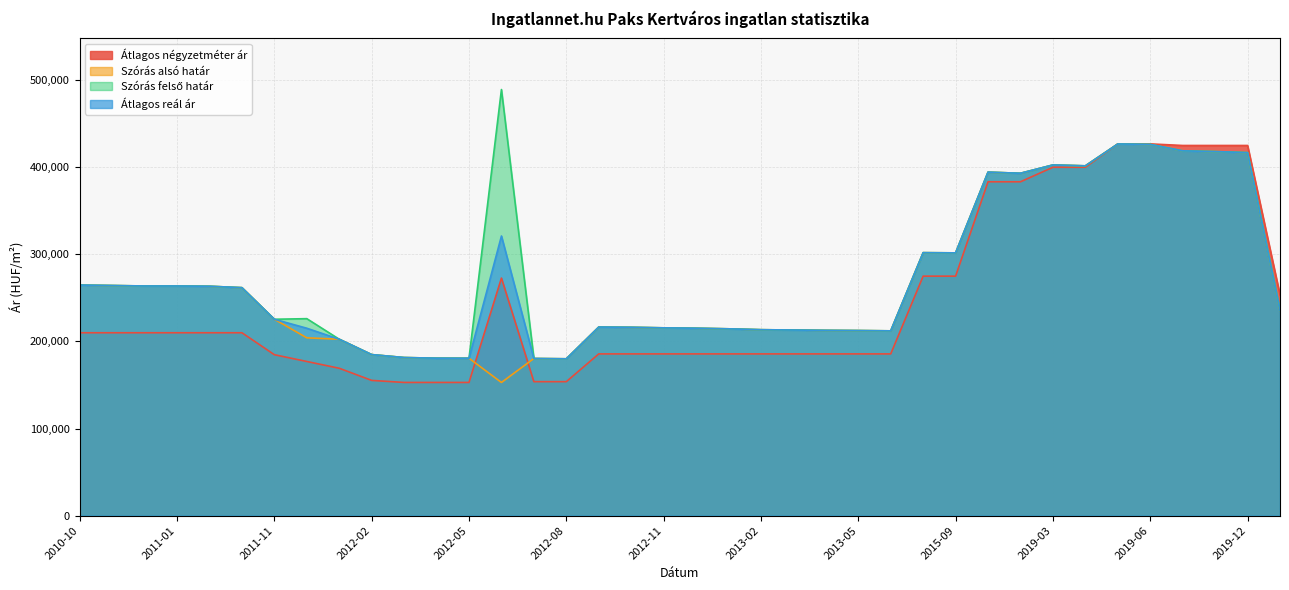

How many interior local valleys does the Szórás alsó határ series have?

6